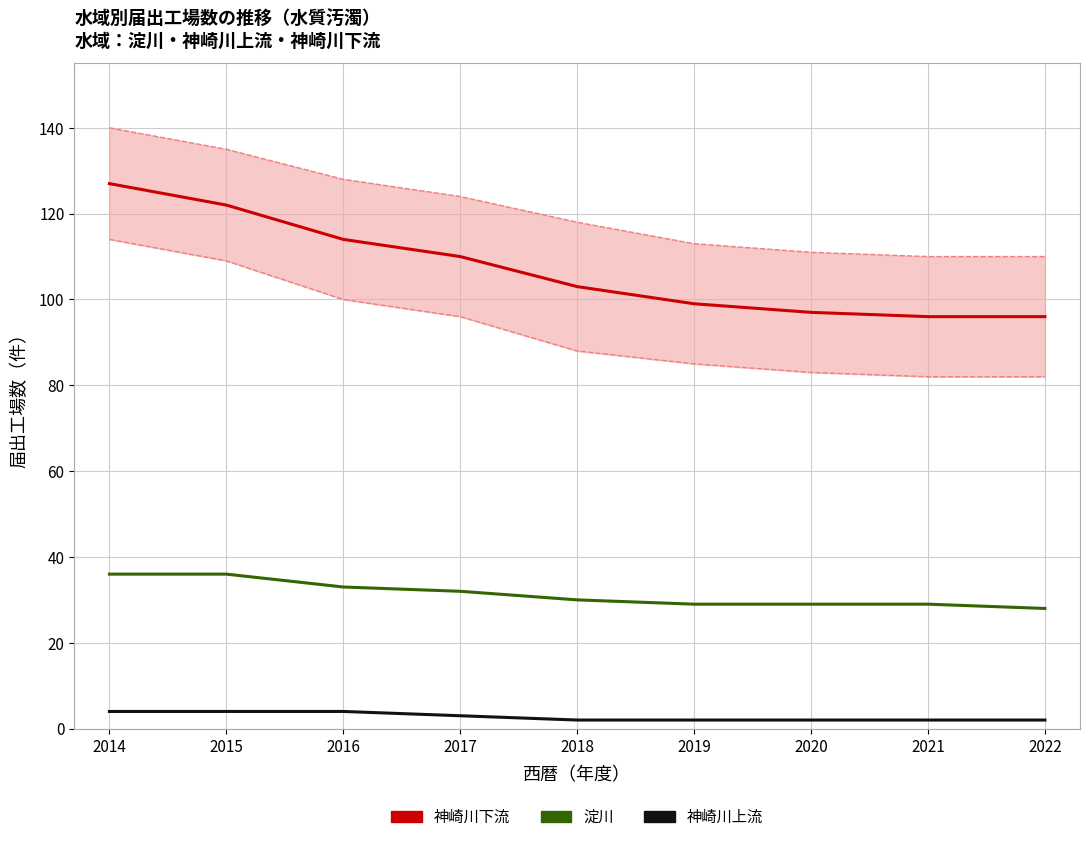

True or false: 神崎川上流 and 神崎川下流 intersect in this chart.

False